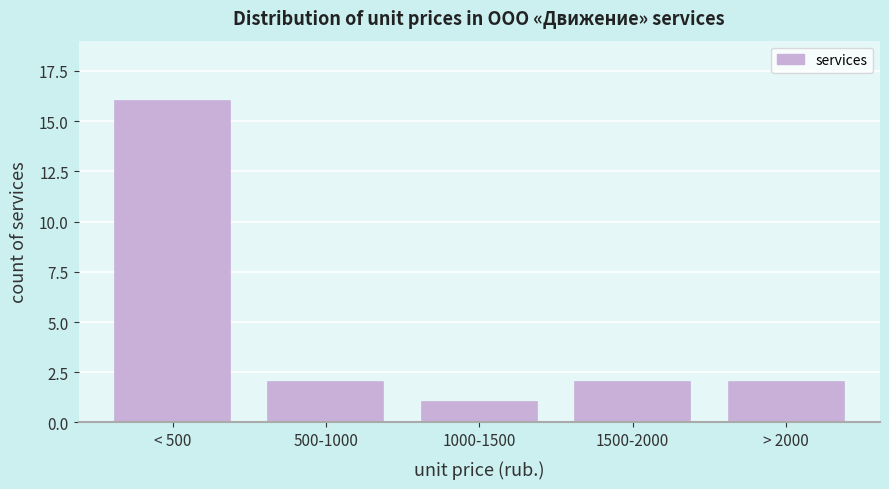

Reading left to right, extract all data points from this chart.

< 500=16	500-1000=2	1000-1500=1	1500-2000=2	> 2000=2